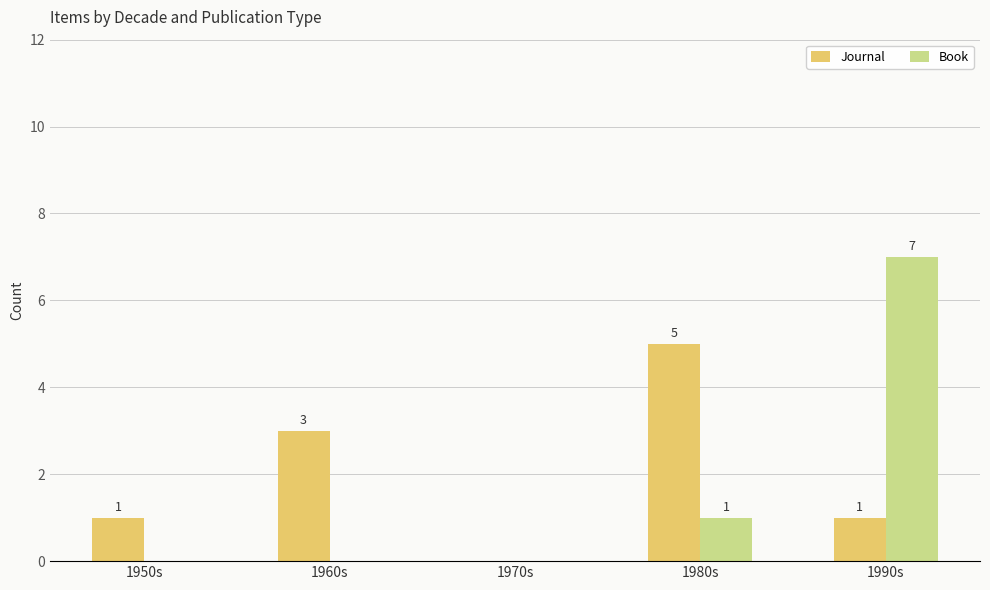

Is it true that Journal equals 5 at 1980s?

True